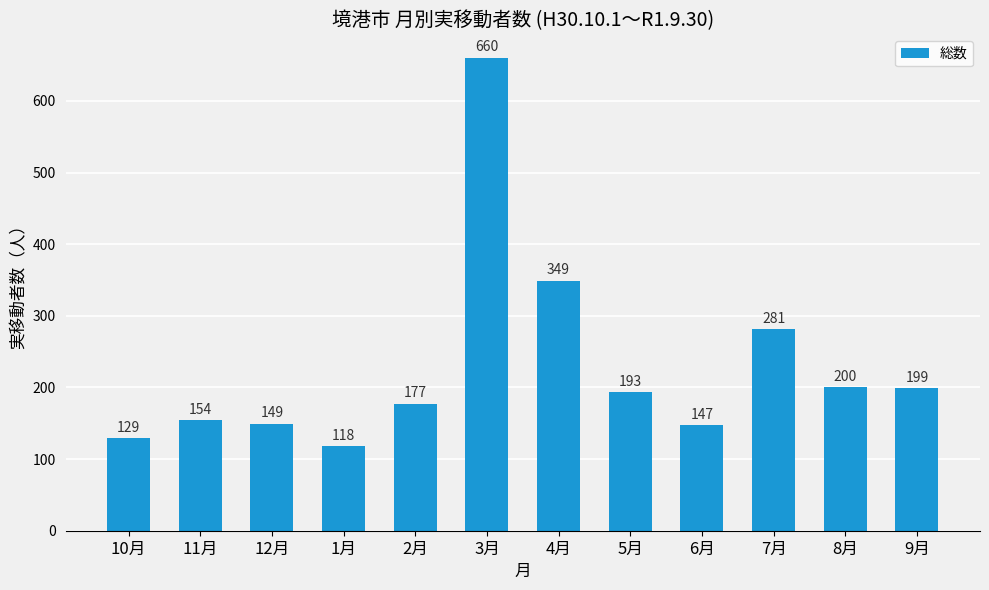

What is the approximate value at 6月, to the nearest 100?

100